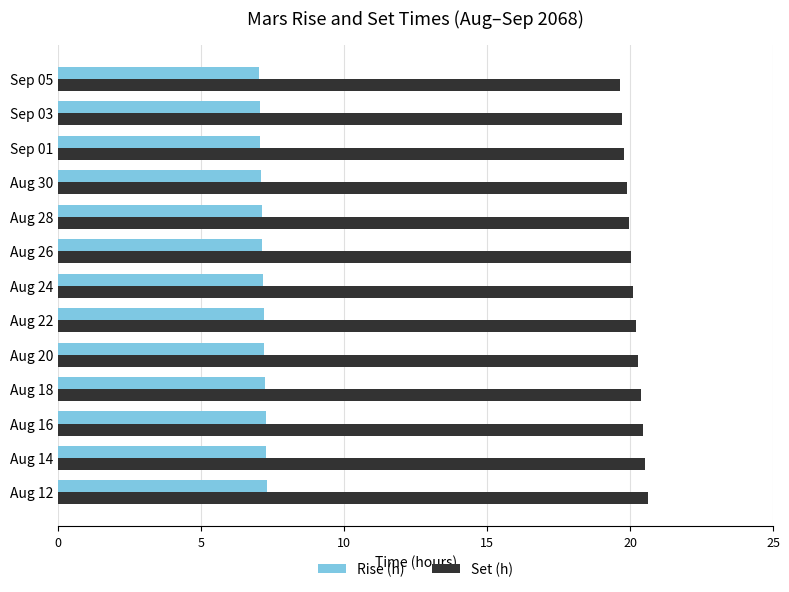

What is the sum of all Rise (h) values?

93.1